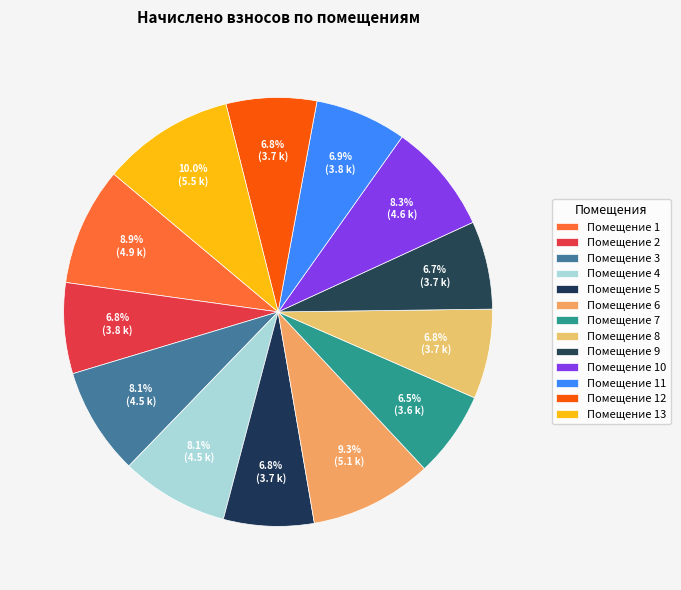

How many segments does this pie chart have?

13